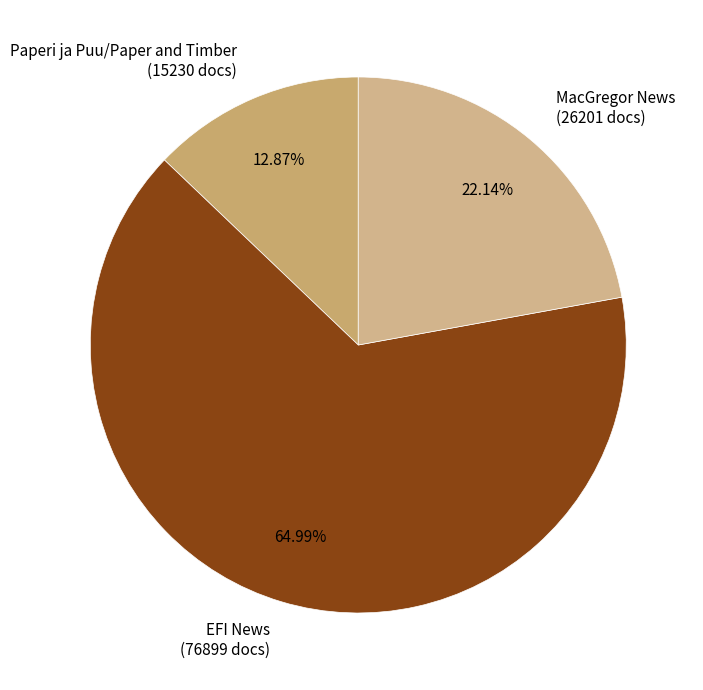

Does Paperi ja Puu/Paper and Timber account for over 50% of the chart?

No